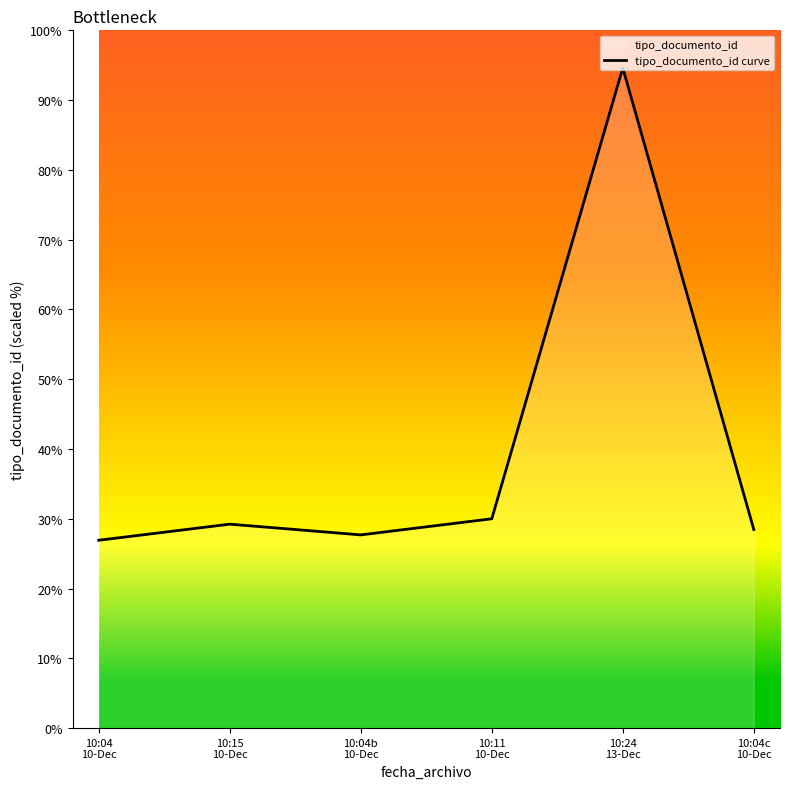

How many data points are above 29?

3